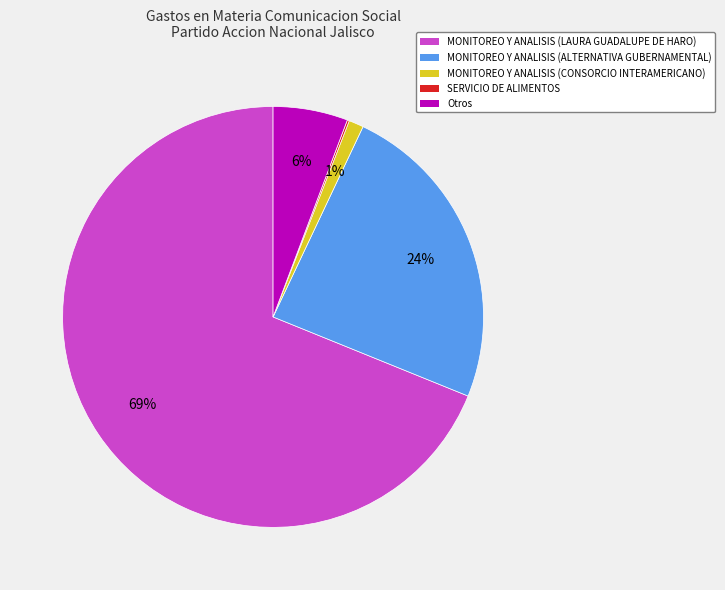

Is there any slice that represents more than half of the pie?

Yes